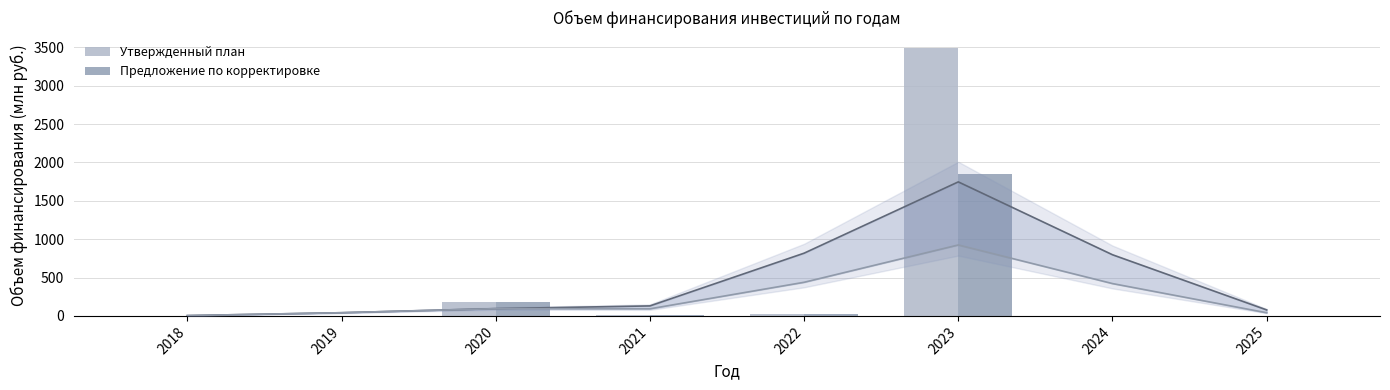

What are all the series names shown in the legend?

Утвержденный план, Предложение по корректировке